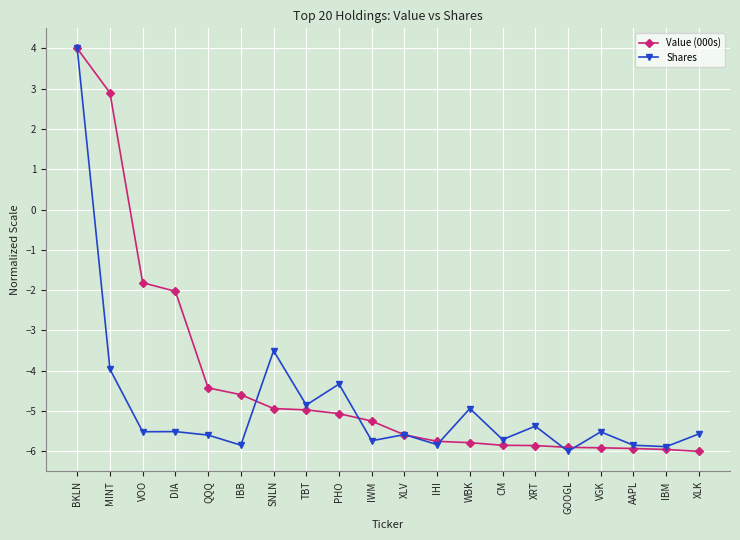

True or false: Shares has more than 2 points higher than both neighbors.

True